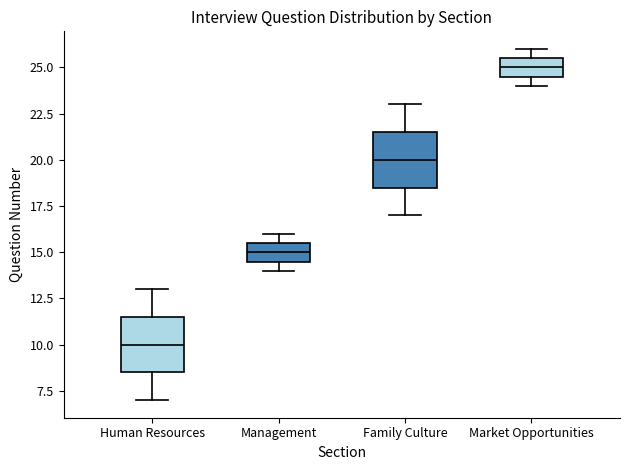

Where is the upper edge of the box for Management on the y-axis? The values are not printed on the chart, so give them approximately, as read against the axis.

15.5